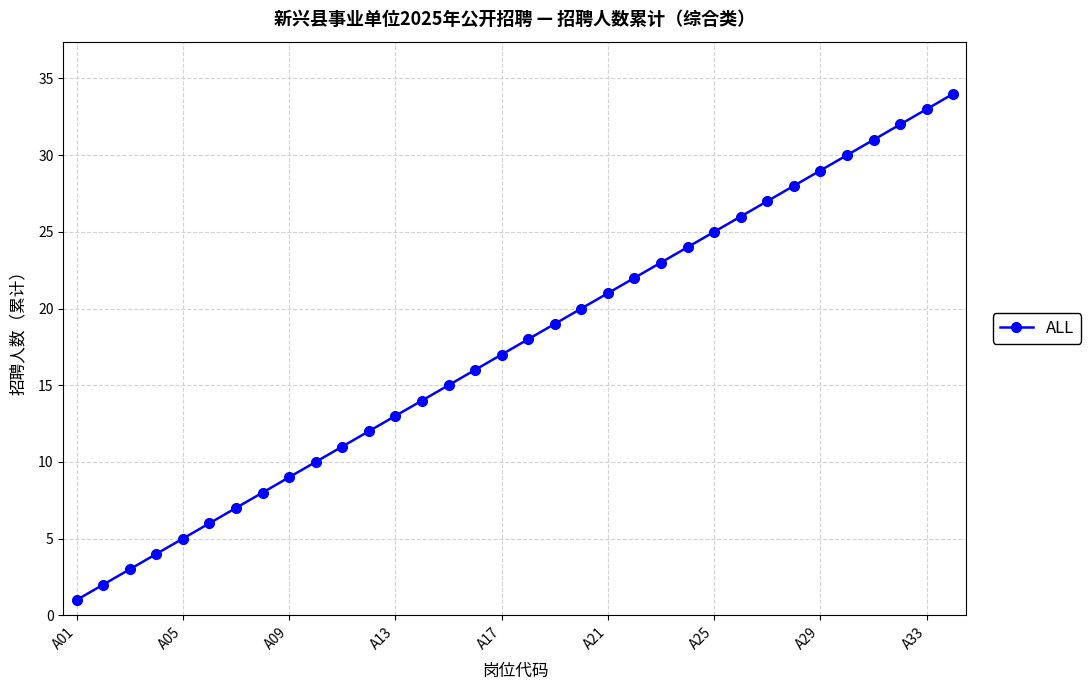

What is the greatest value displayed?

34